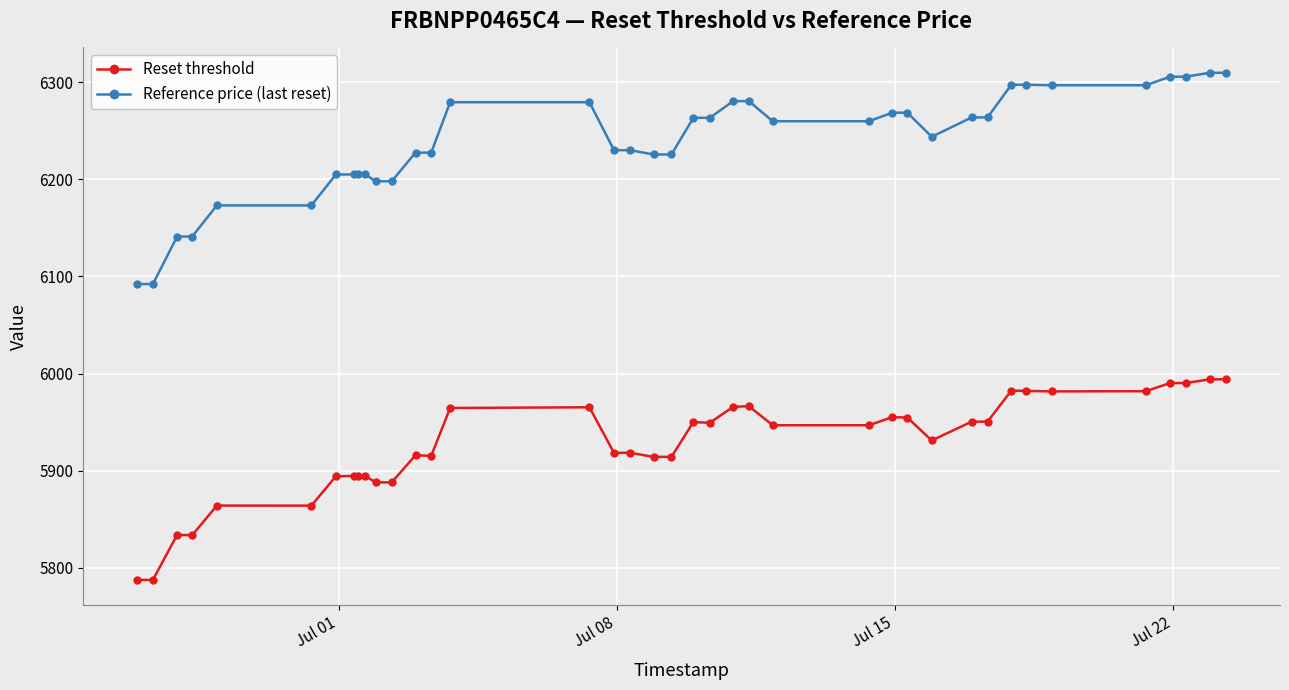

Does the chart have visible grid lines?

Yes